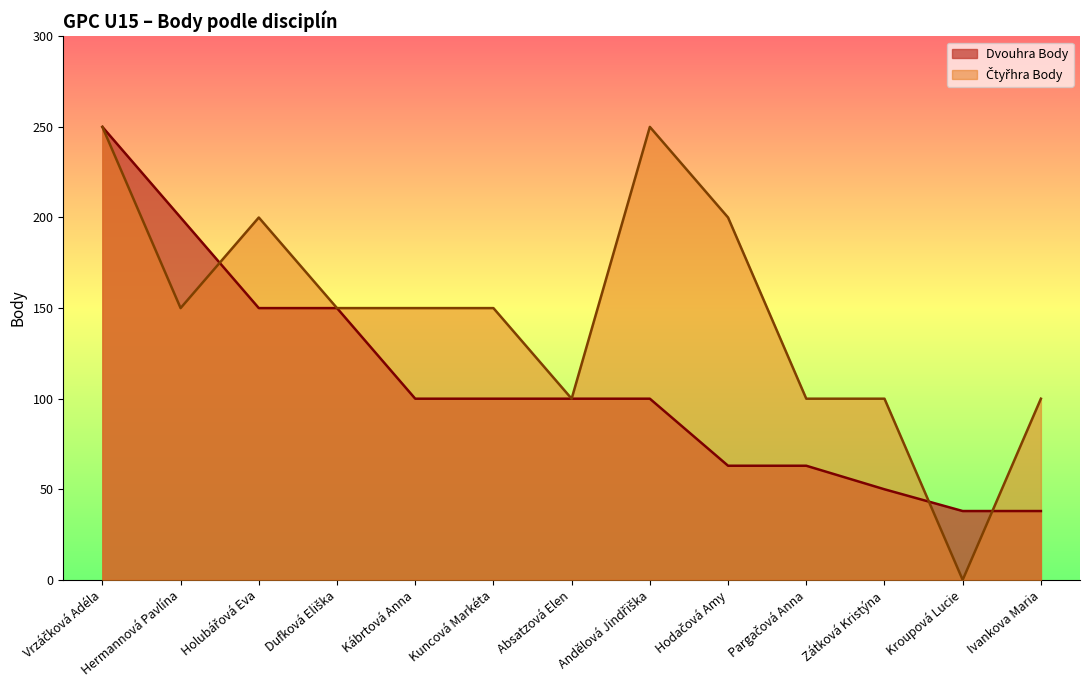

At how many categories does at least one series exceed 90?

12